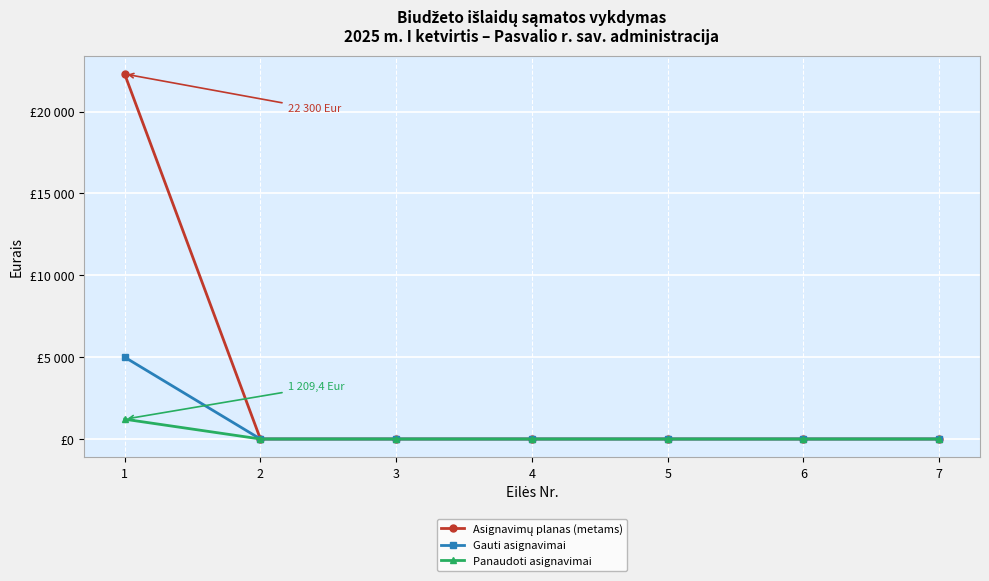

Is this an area chart (filled region under the line)?

No